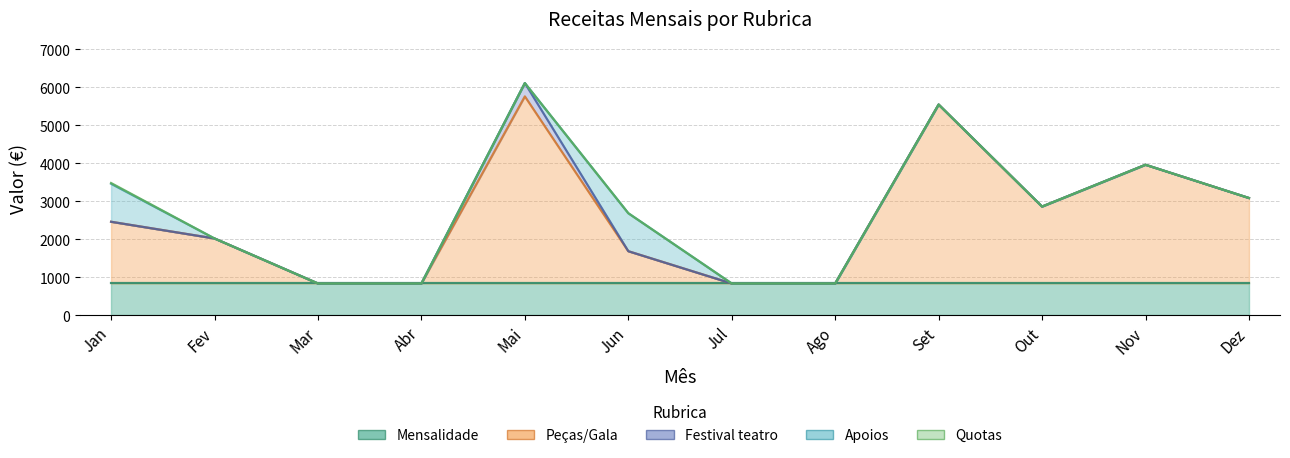

Which series changed the most between Jan and Dez?

Apoios